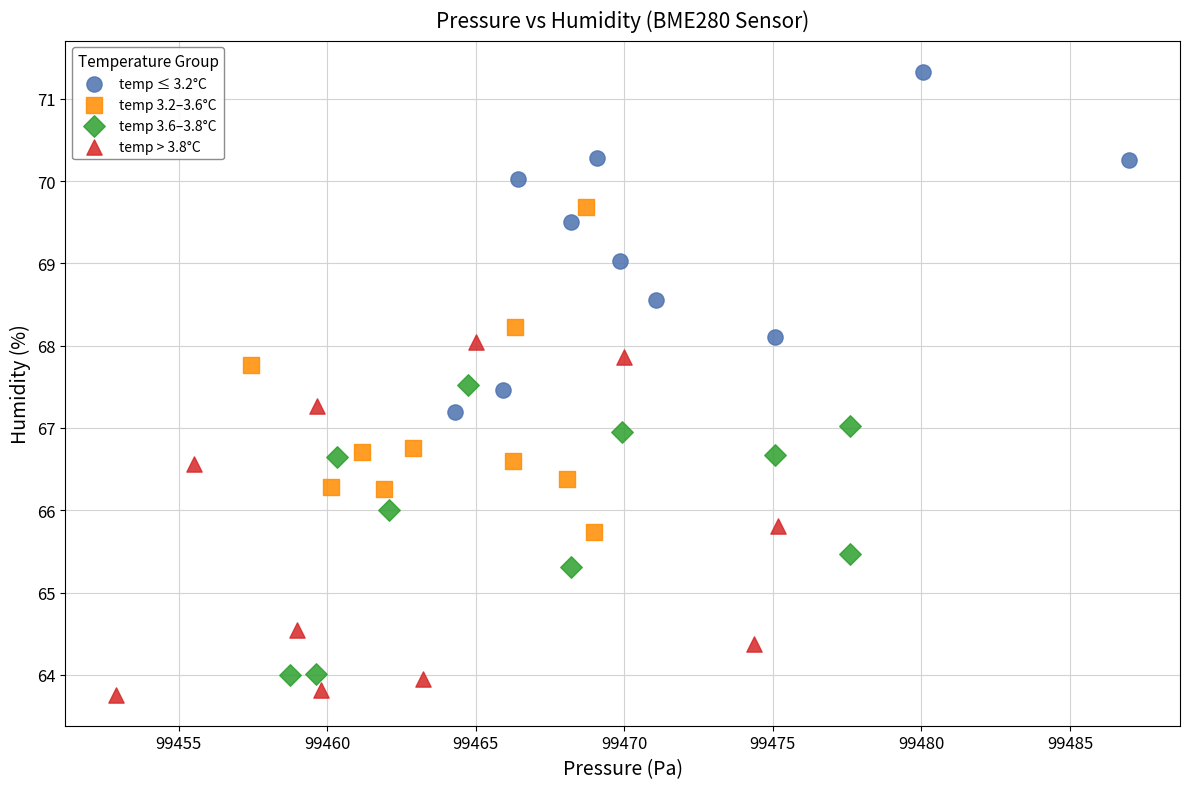

Which series contains the highest Y value?

temp ≤ 3.2°C